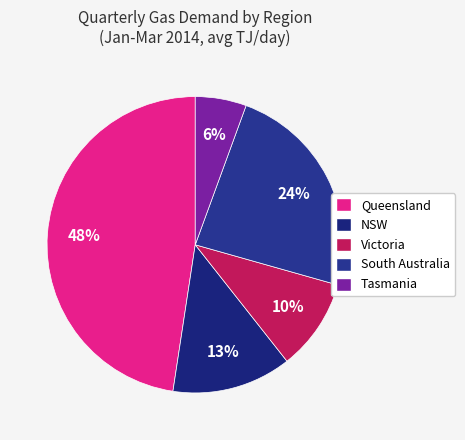

The NSW slice represents 13% of the pie. True or false?

True